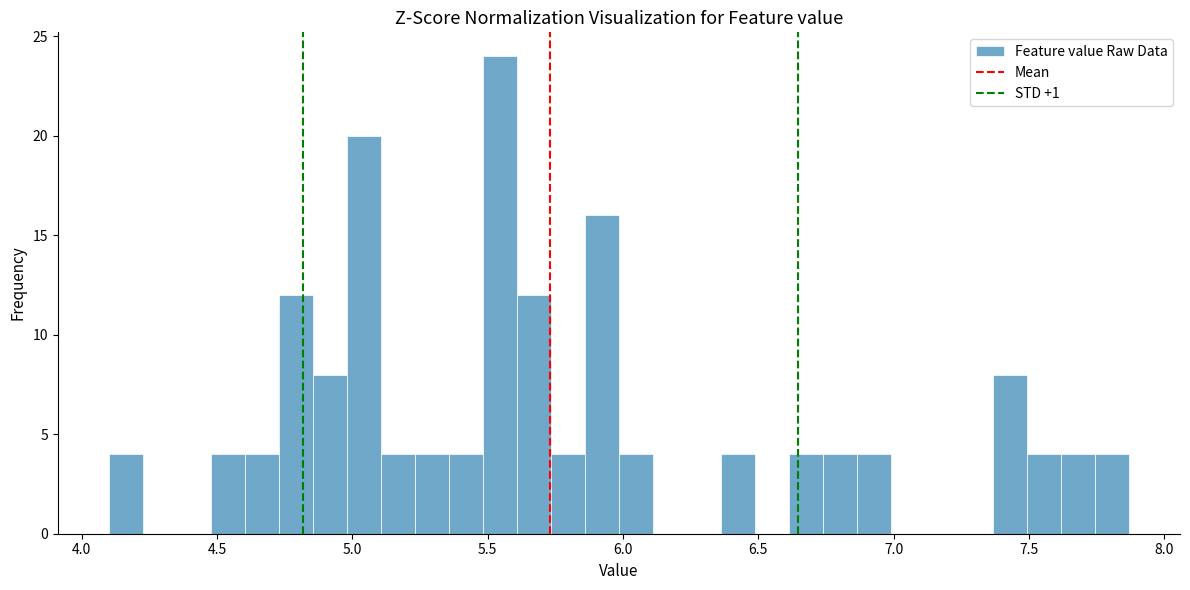

Around what value on the x-axis is the tallest bar? Give the approximate position of its centre, as read against the axis.

5.55